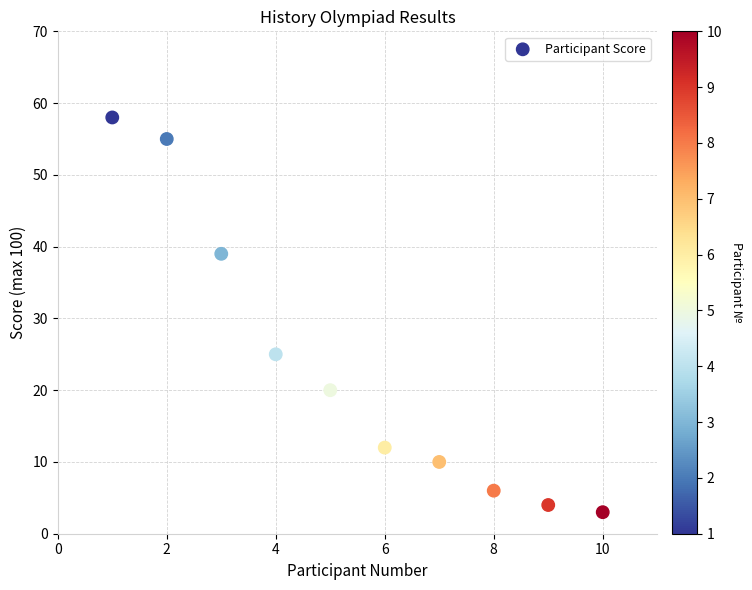

What Y value in the scatter plot is closest to 30?

25